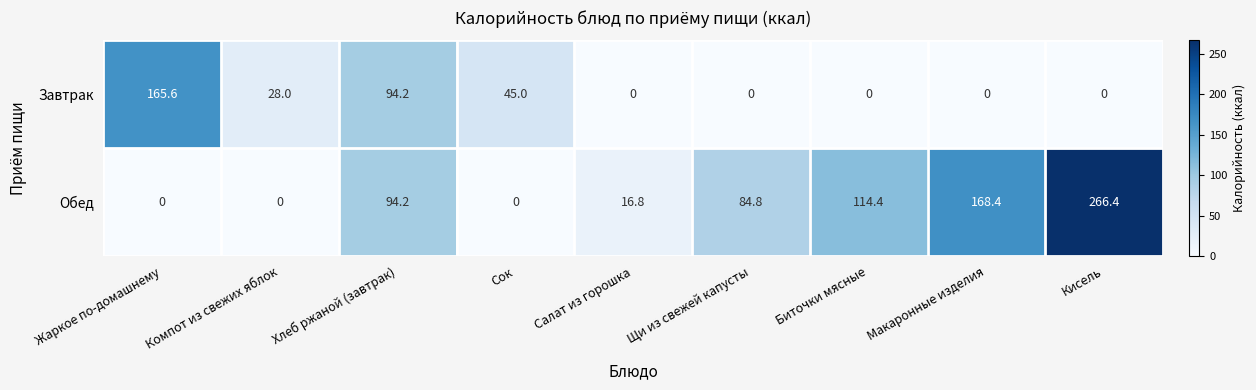

At how many categories does at least one series exceed 59?

6